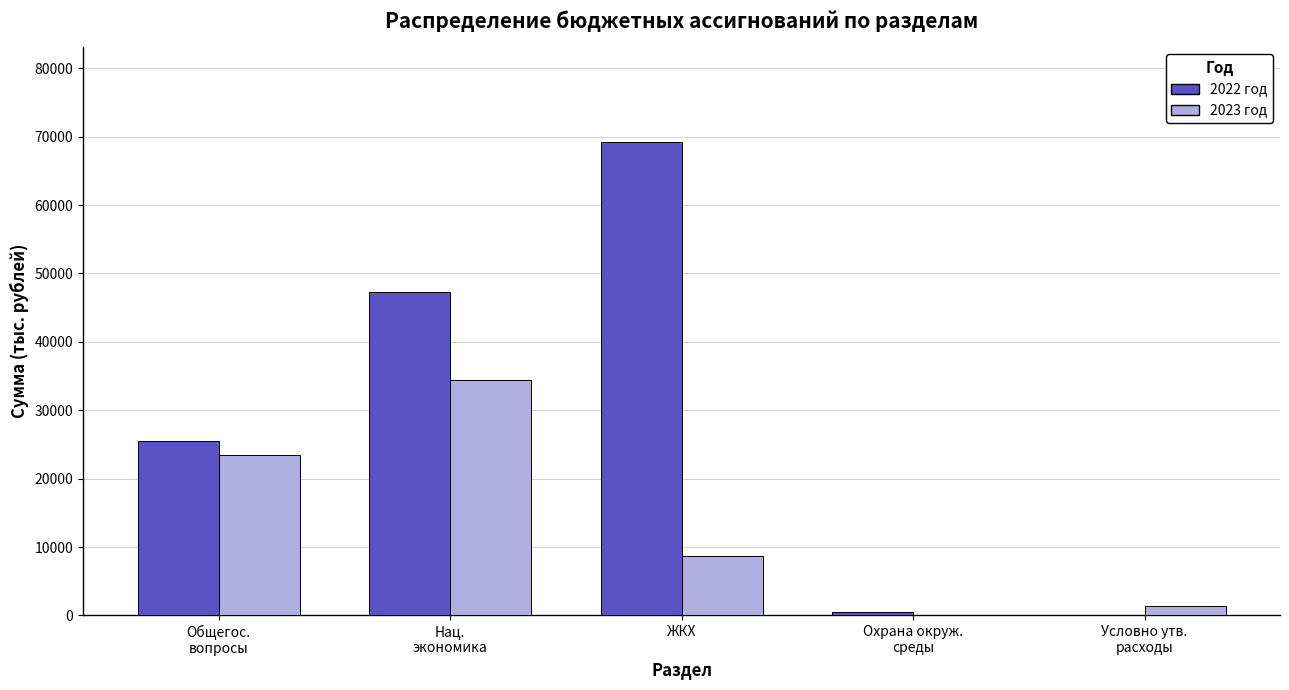

The value of 2023 год at ЖКХ is 5961.6. True or false?

False